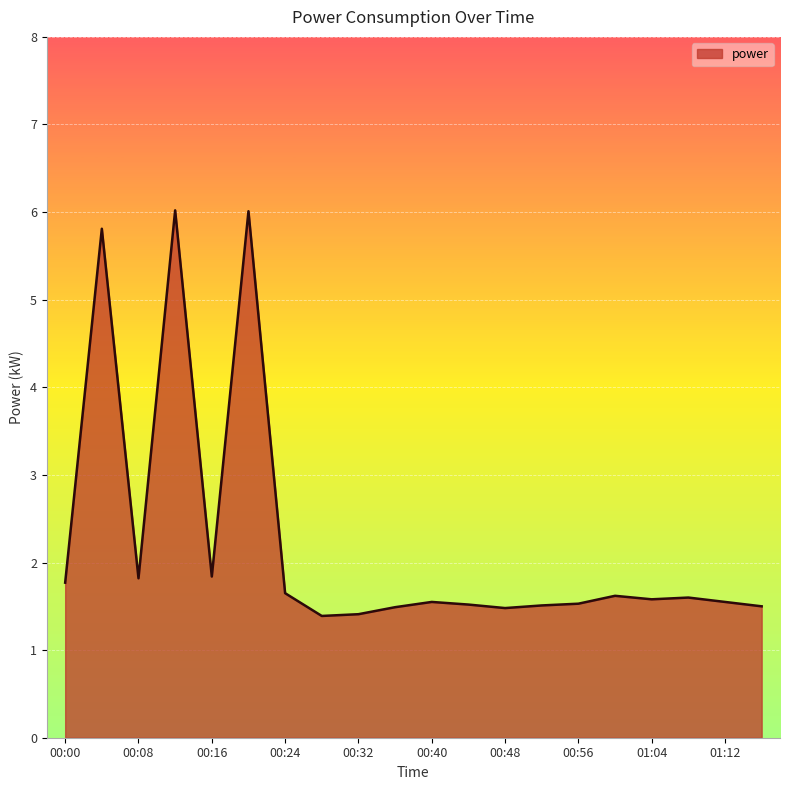

What is the minimum value shown in the chart?

1.4